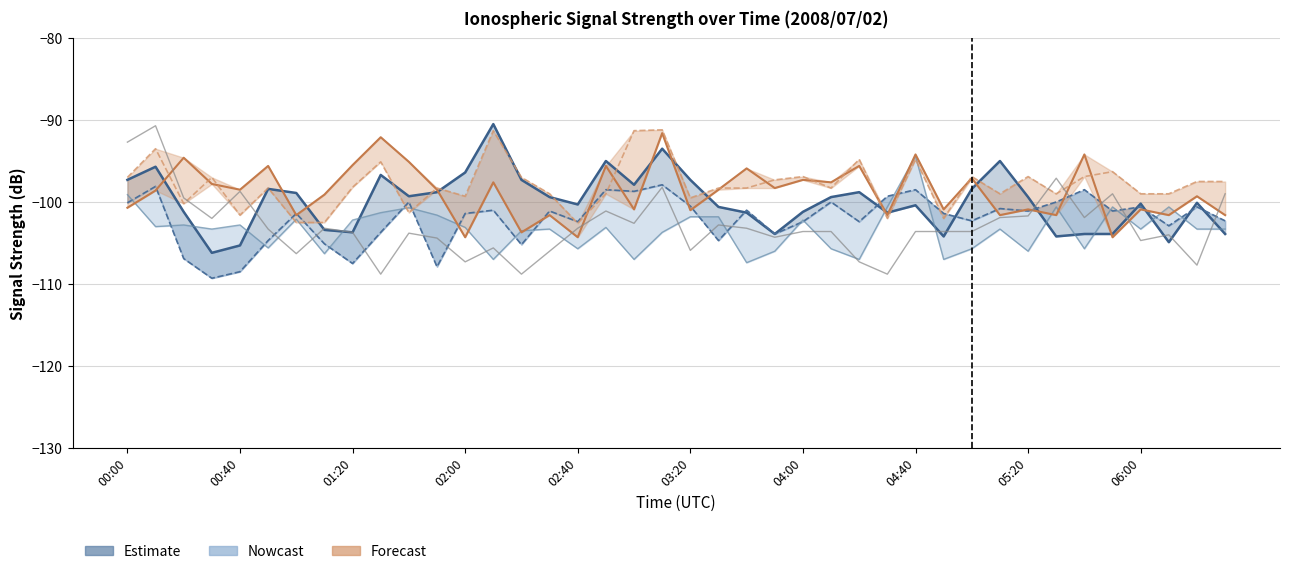

Does the chart have visible grid lines?

Yes